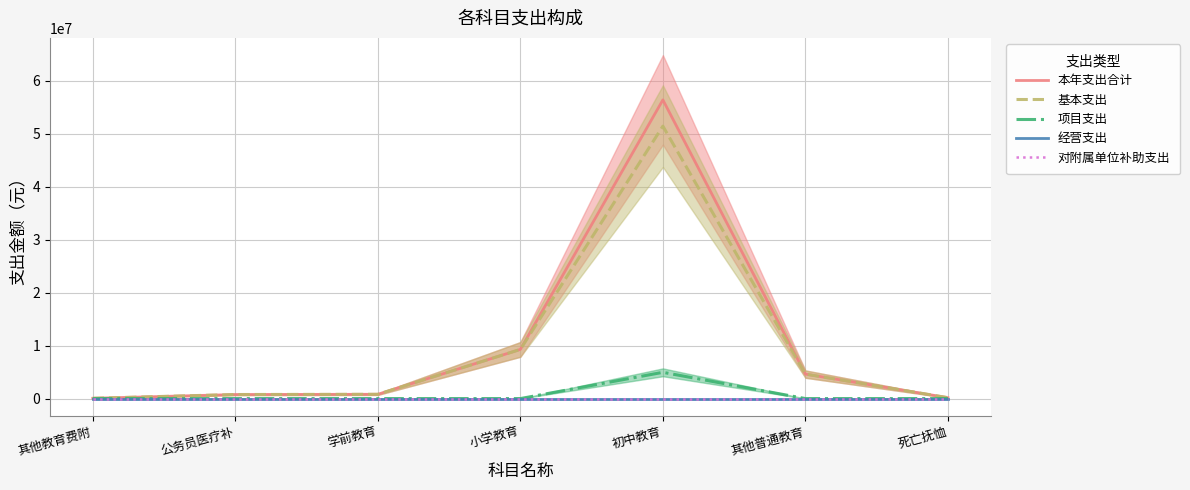

At 死亡抚恤, list the series in order from smallest to largest.

项目支出, 经营支出, 对附属单位补助支出, 本年支出合计, 基本支出